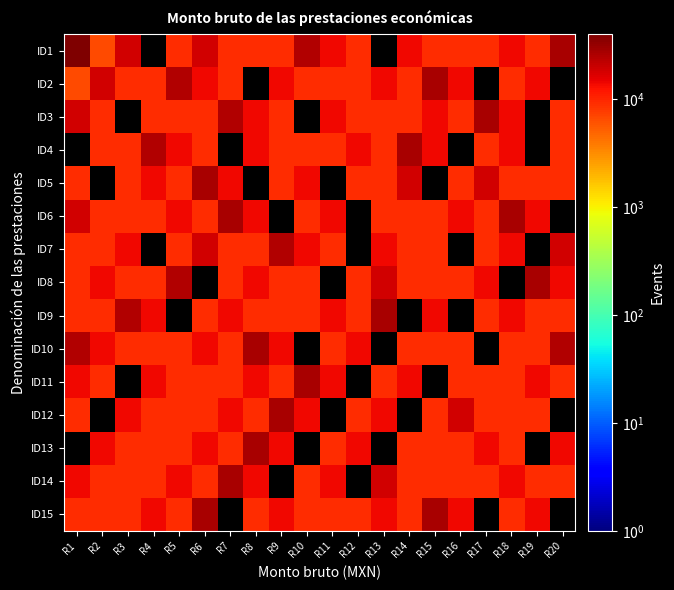

The ID4 series shows 14015.5 at R8. True or false?

True